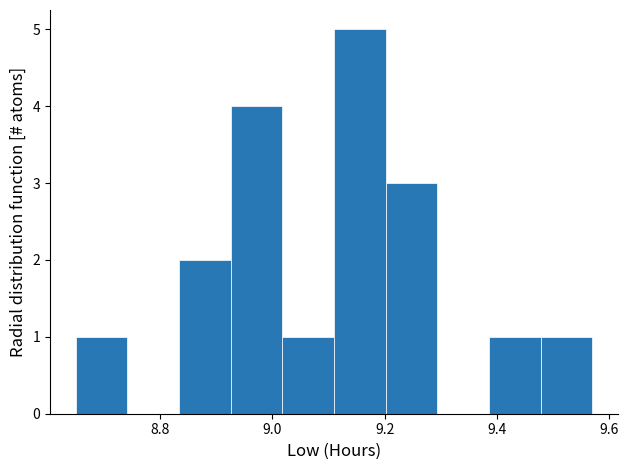

Reading left to right, list every bar in this chart as the range it spans on the x-axis followed by its height. Neither the bar edges nor the heights are printed on the chart, so give them approximately, as read against the axes.

8.650 to 8.742: 1
8.742 to 8.834: 0
8.834 to 8.926: 2
8.926 to 9.018: 4
9.018 to 9.110: 1
9.110 to 9.202: 5
9.202 to 9.294: 3
9.294 to 9.386: 0
9.386 to 9.478: 1
9.478 to 9.570: 1